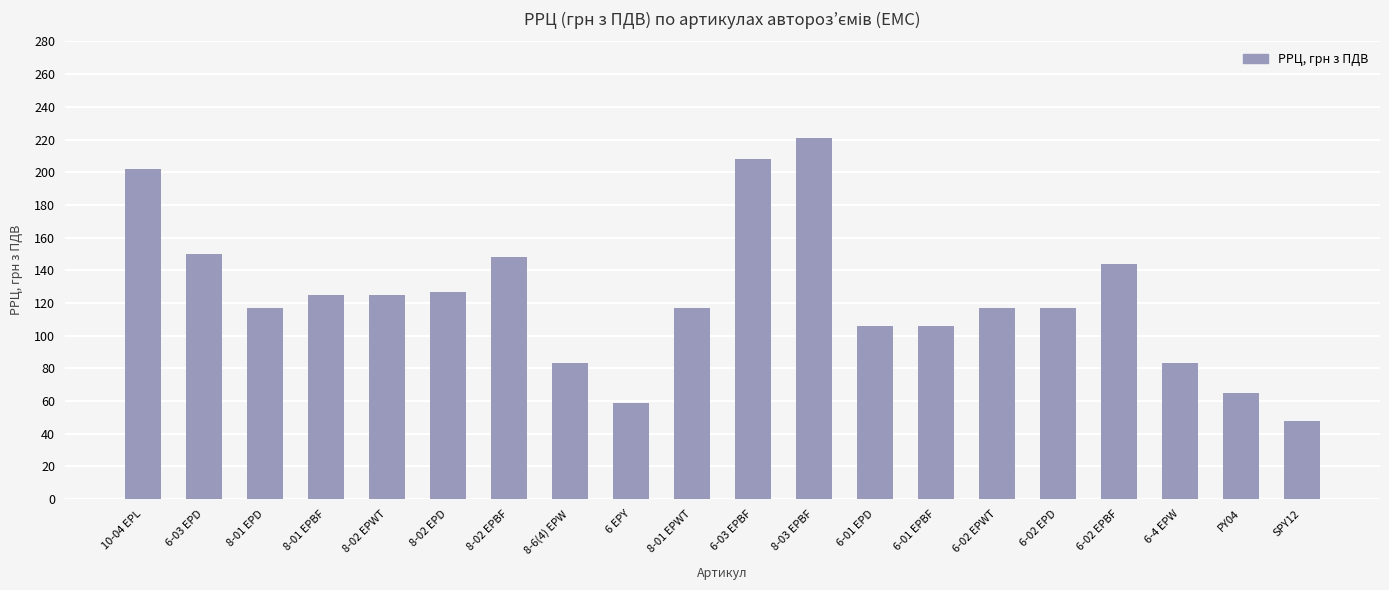

What is the label of the 9th bar from the right?

8-03 EPBF